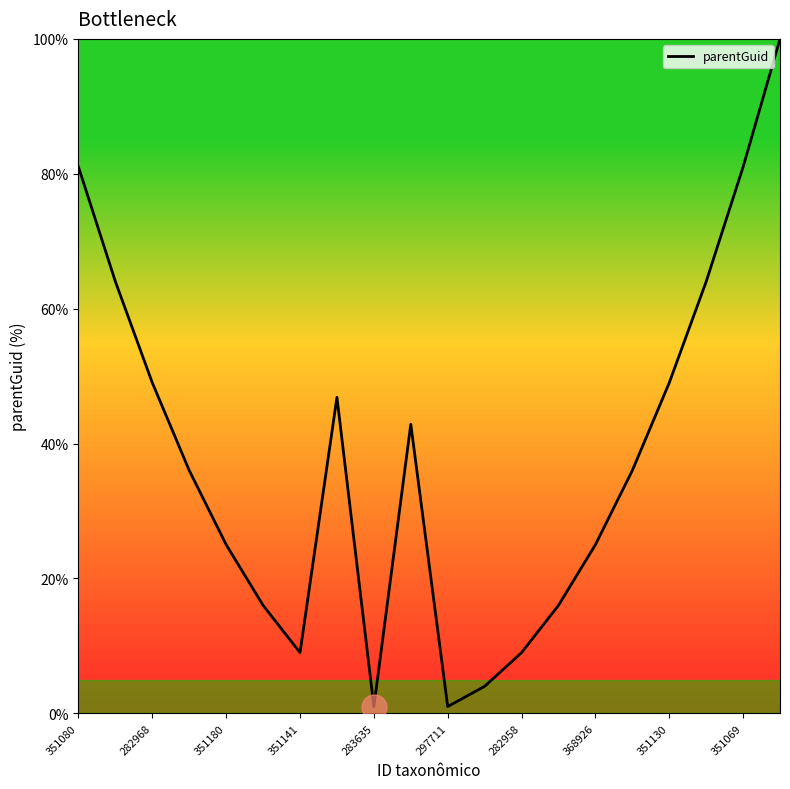

True or false: the data has more than 2 interior local peaks.

False